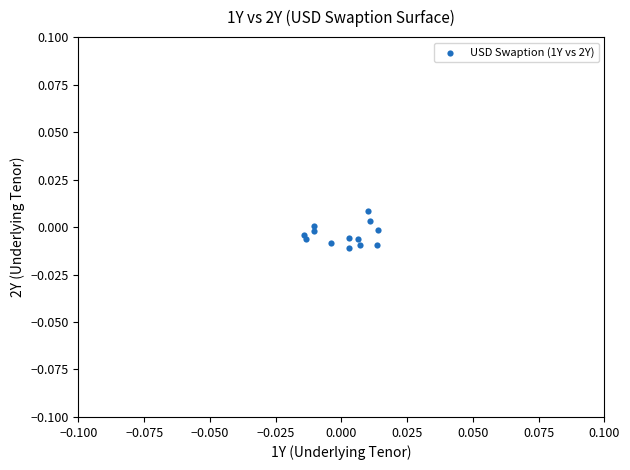

How many points are shown in the scatter plot?

13